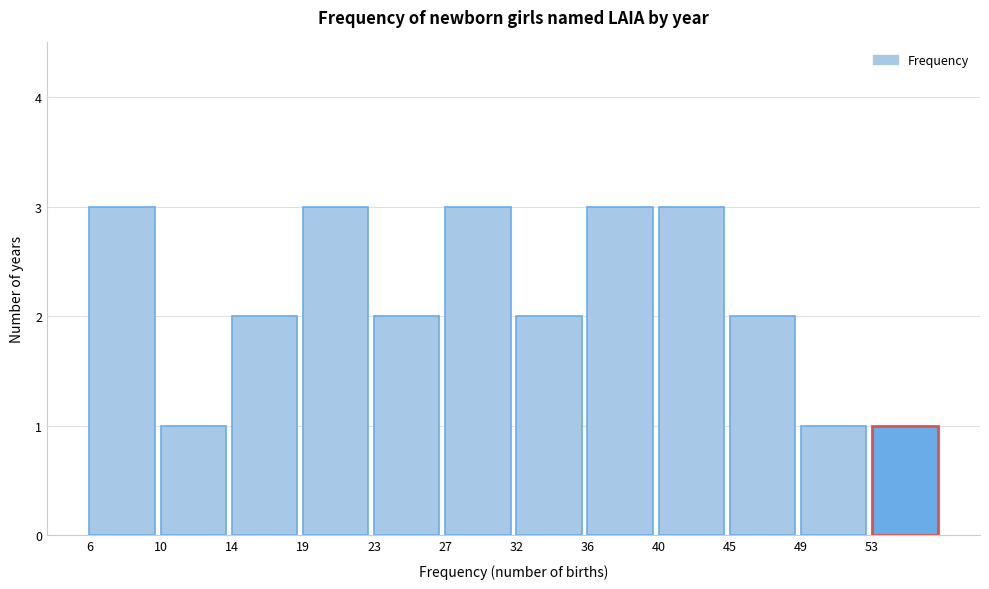

Reading left to right, what are all the values shown in this chart?

3	1	2	3	2	3	2	3	3	2	1	1